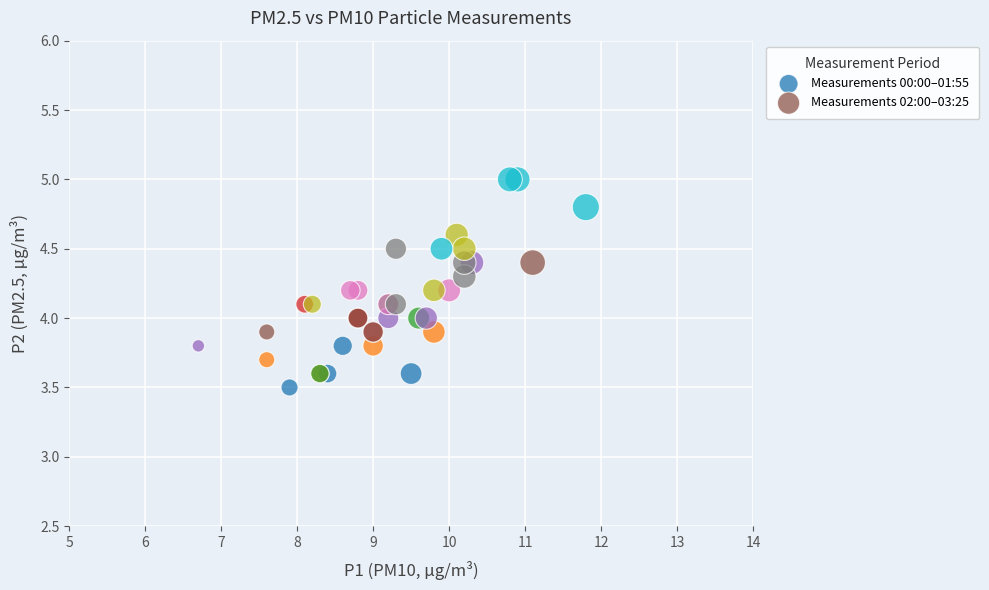

What are all the series names shown in the legend?

Measurements 00:00–01:55, Measurements 02:00–03:25